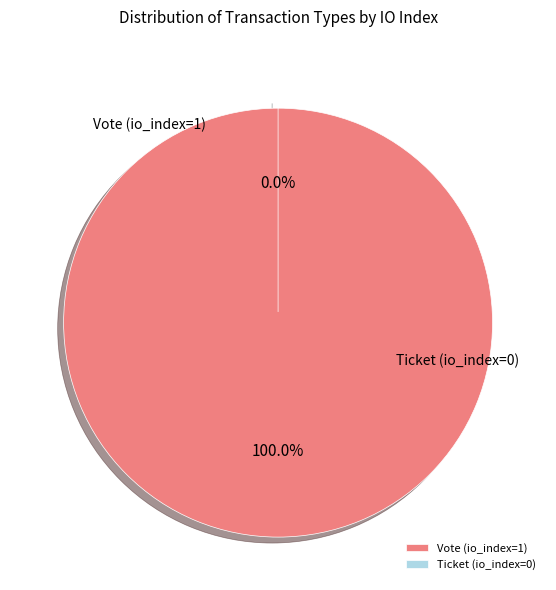

What is the change in value from Vote (io_index=1) to Ticket (io_index=0)?

-1